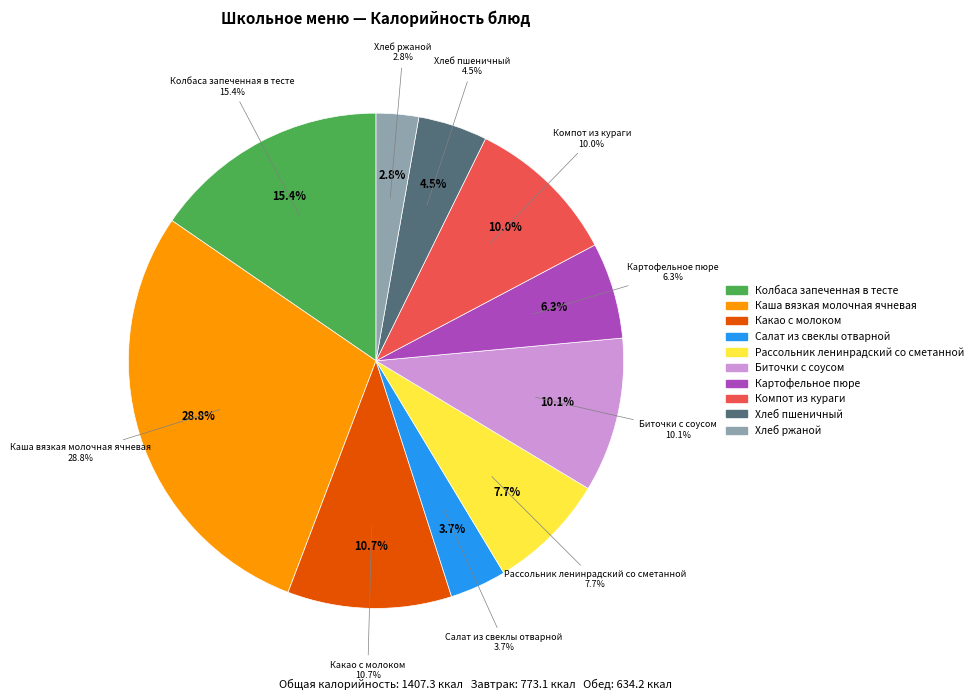

To the nearest percent, what portion does Хлеб ржаной represent?

3%